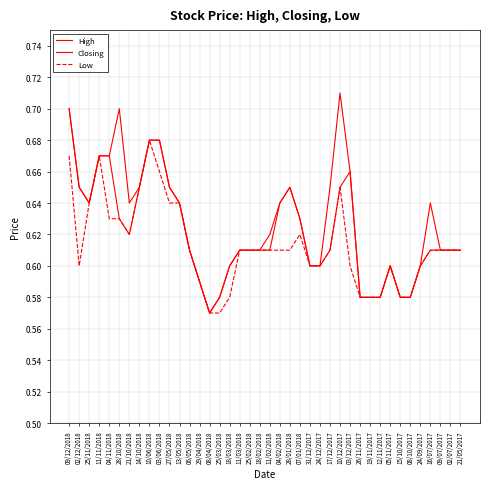

Is the value of Closing at 03/12/2017 greater than the value of Low at 15/10/2017?

Yes